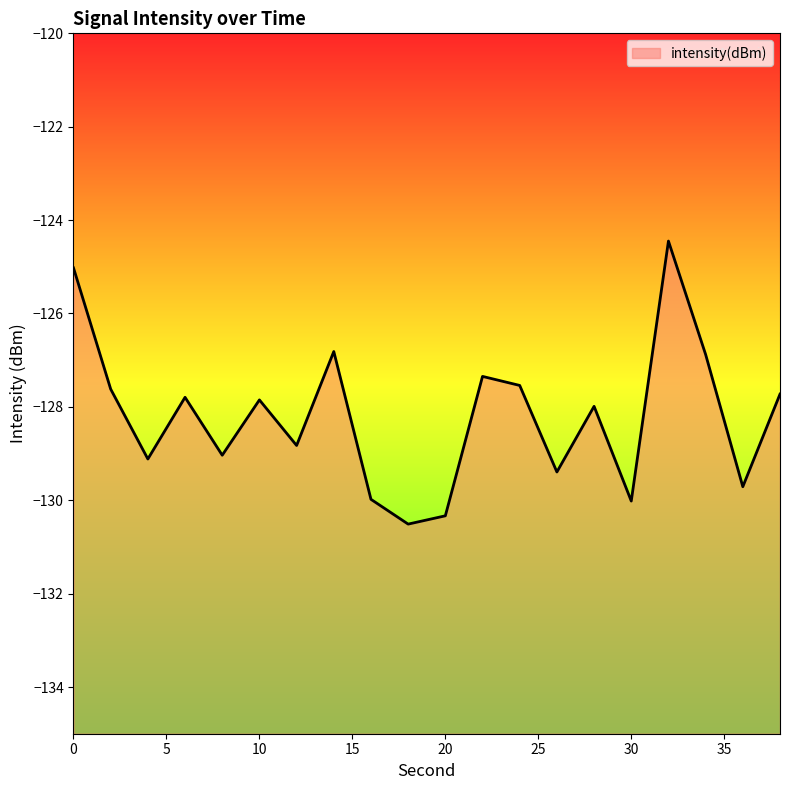

How many distinct data groups are displayed?

1